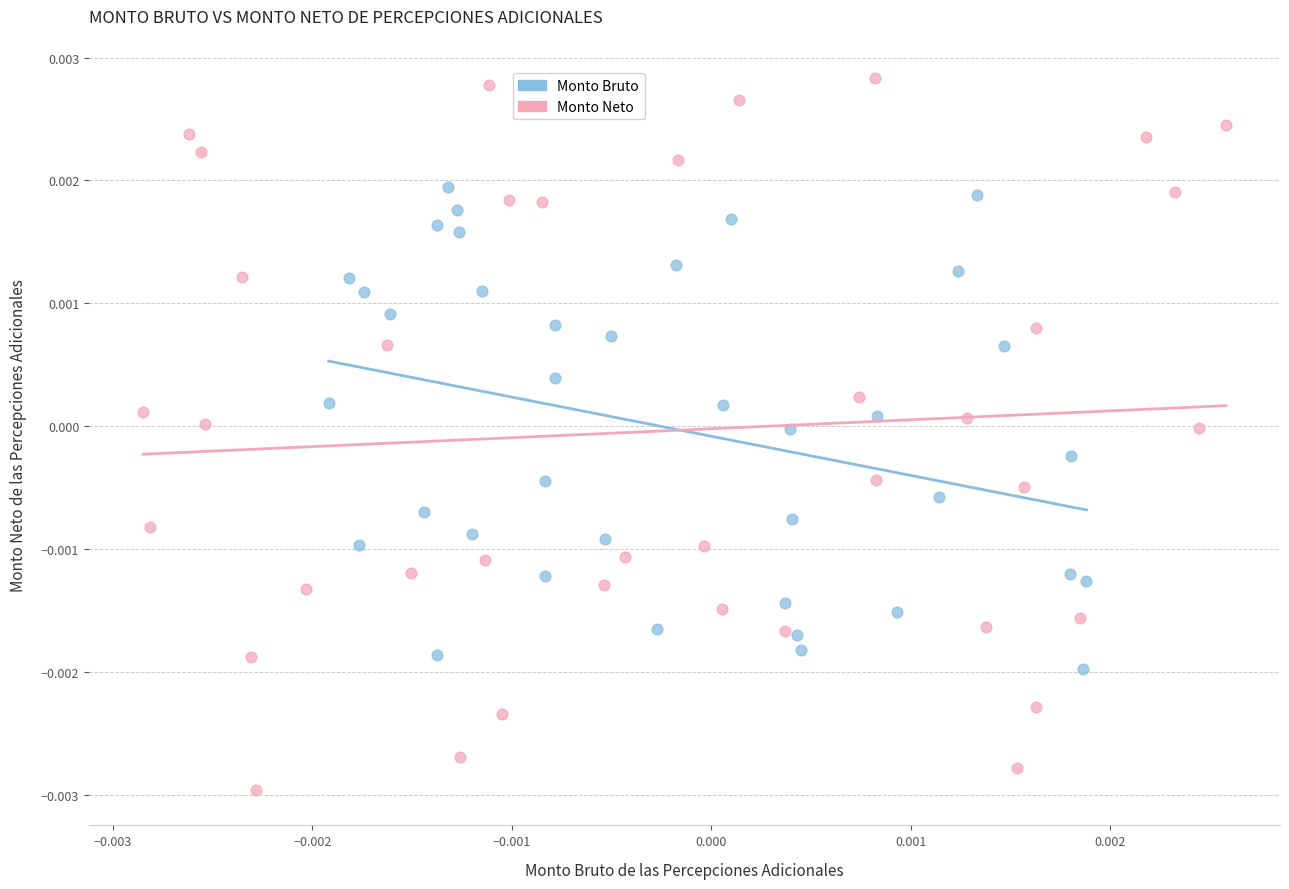

What are all the series names shown in the legend?

Monto Bruto, Monto Neto